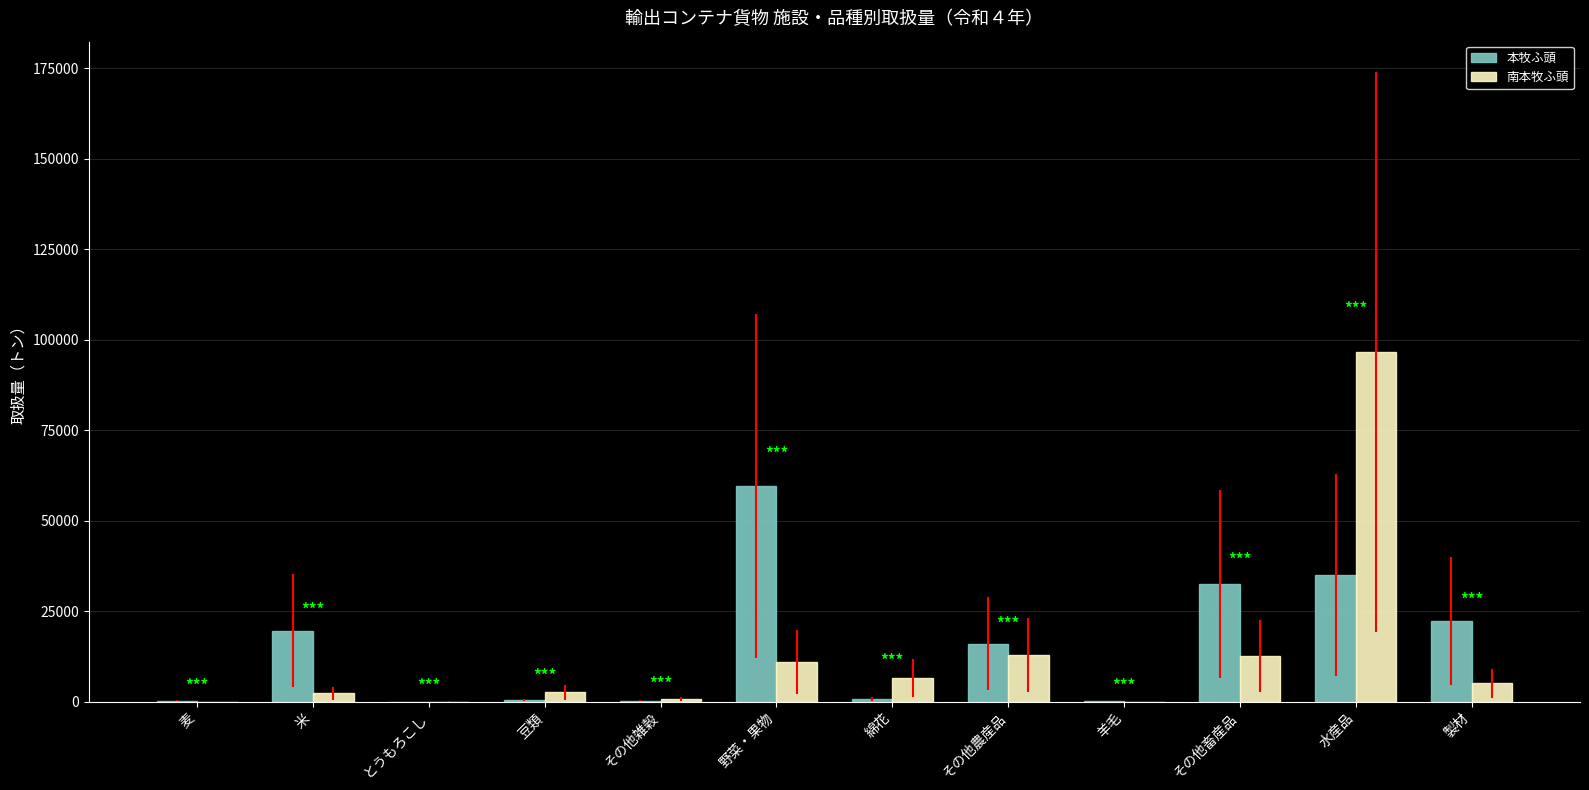

At which label does 本牧ふ頭 first exceed 15981?

米